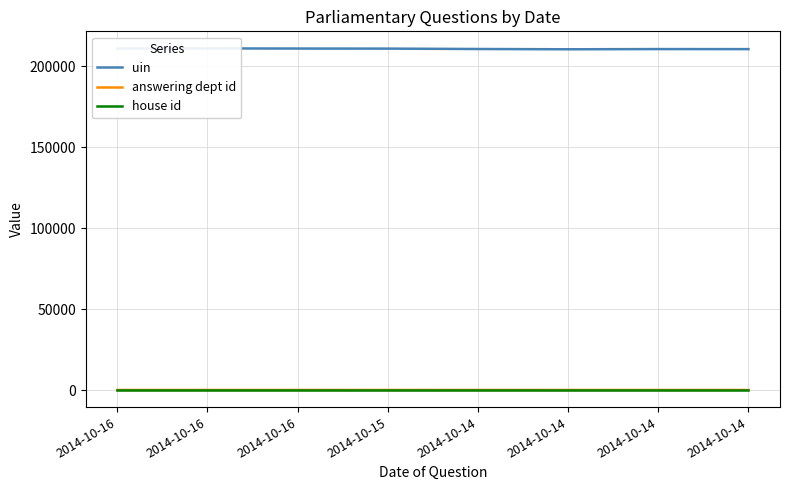

Which label corresponds to the smallest value in the chart?

2014-10-15